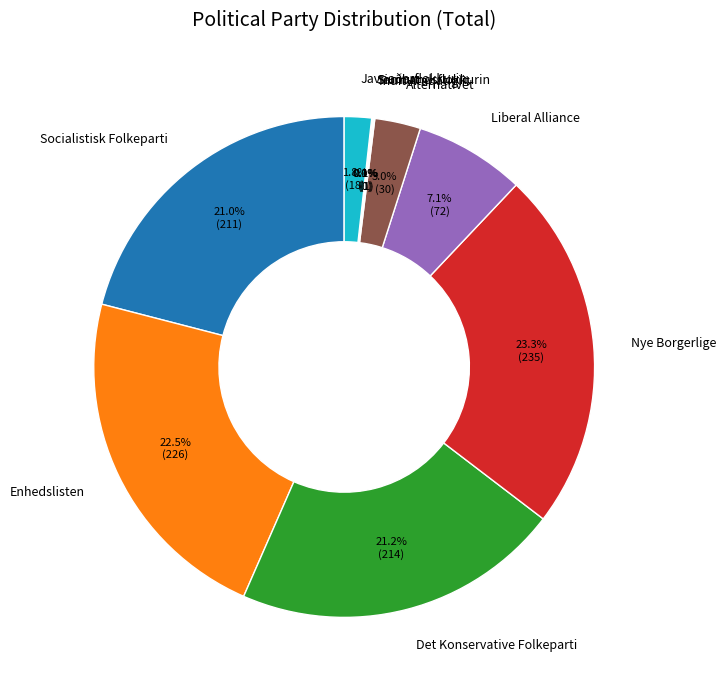

Combined, do Javnaðarflokkurin and Liberal Alliance account for over 50%?

No